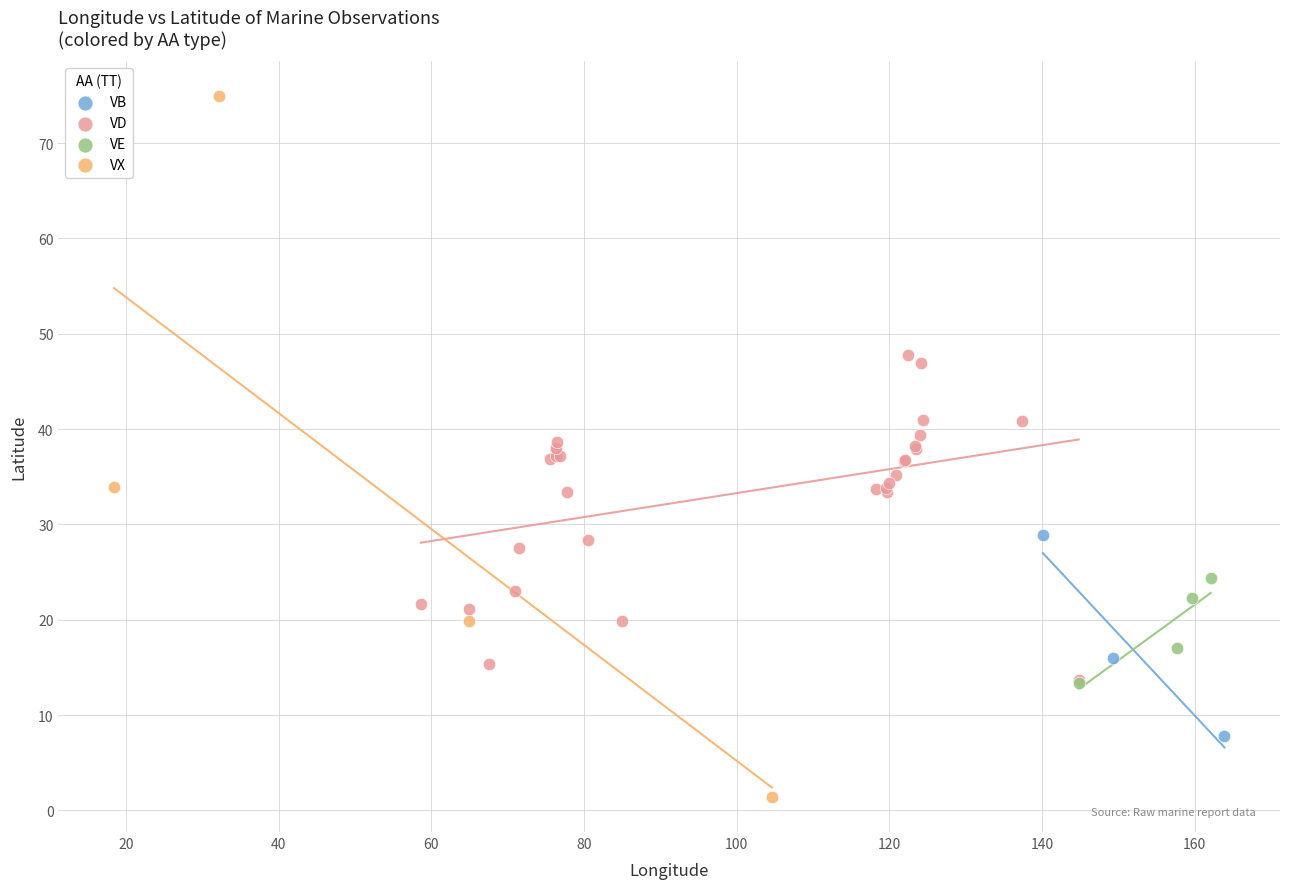

Which series has the largest Y range (max minus min)?

VX